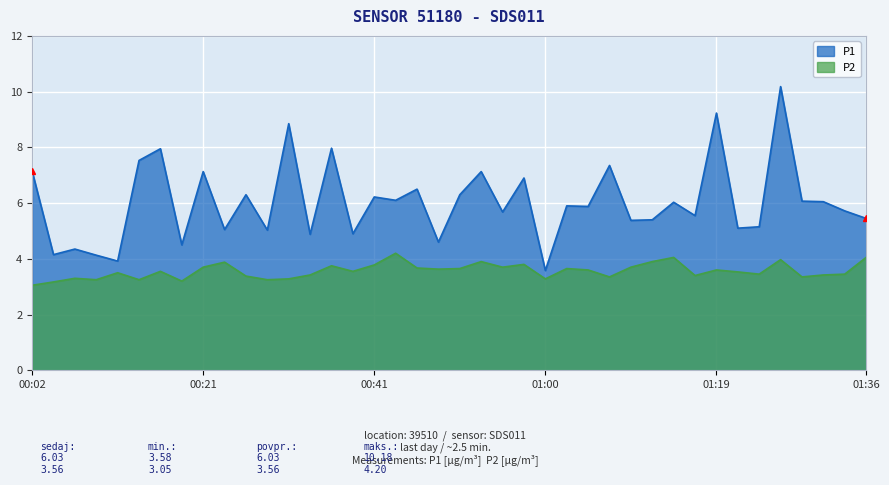

What is the minimum value shown in the chart?

3.0